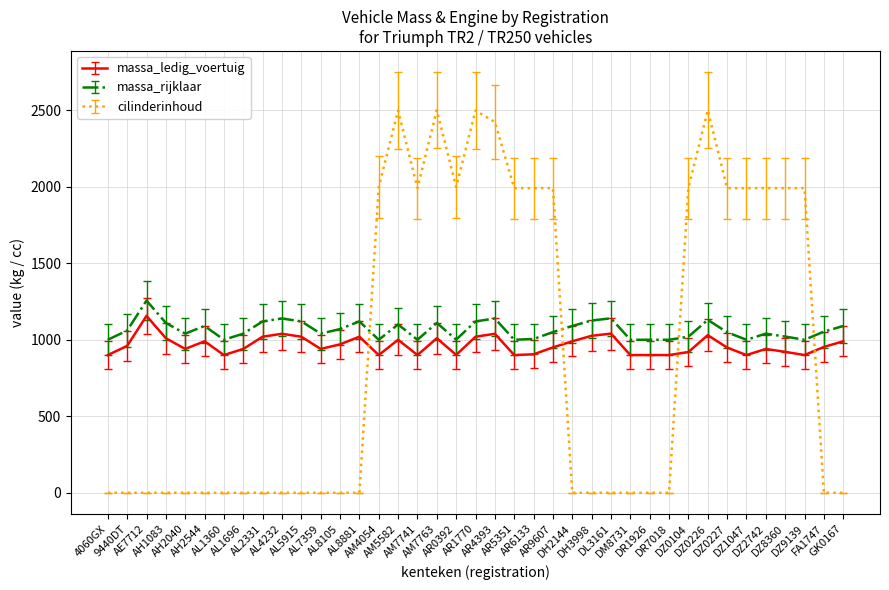

What is the maximum value for cilinderinhoud?

2500